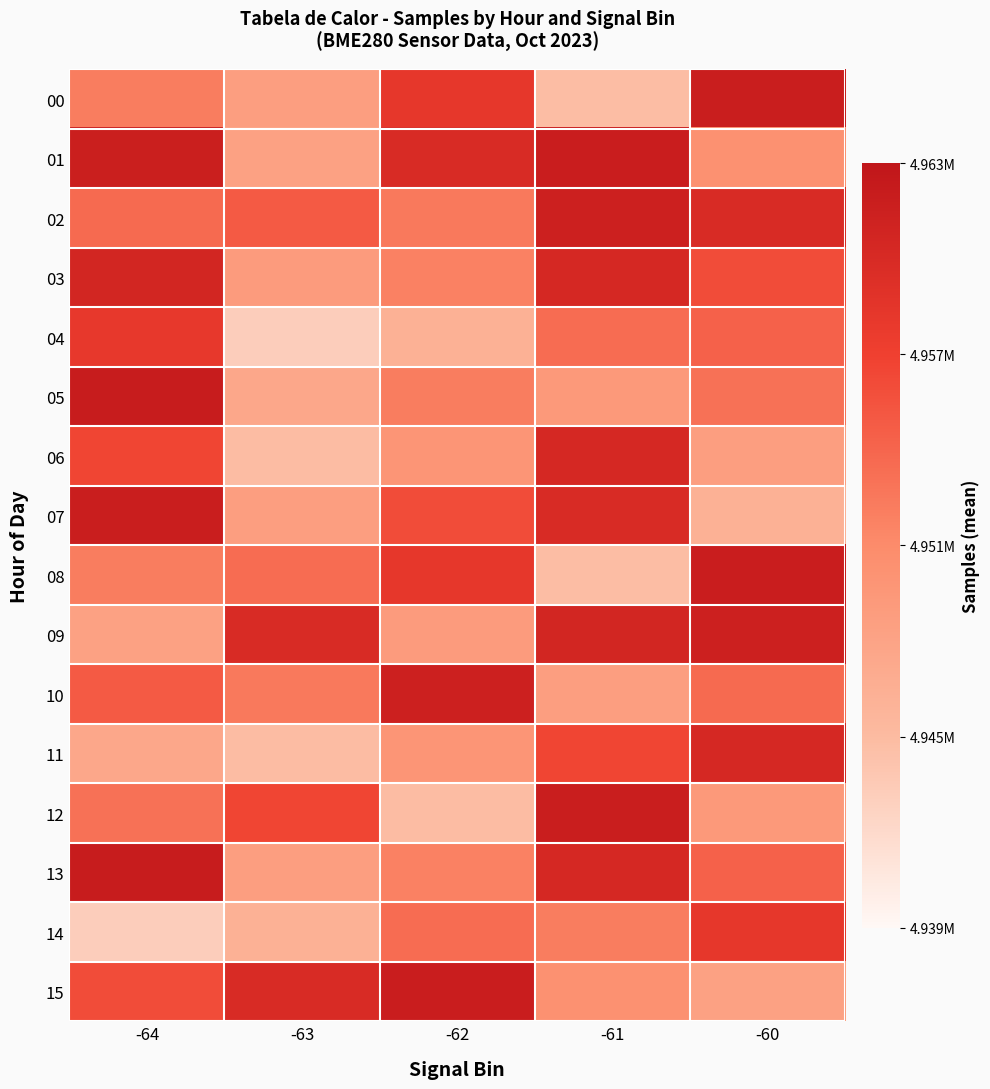

How many data points does each series have?

5